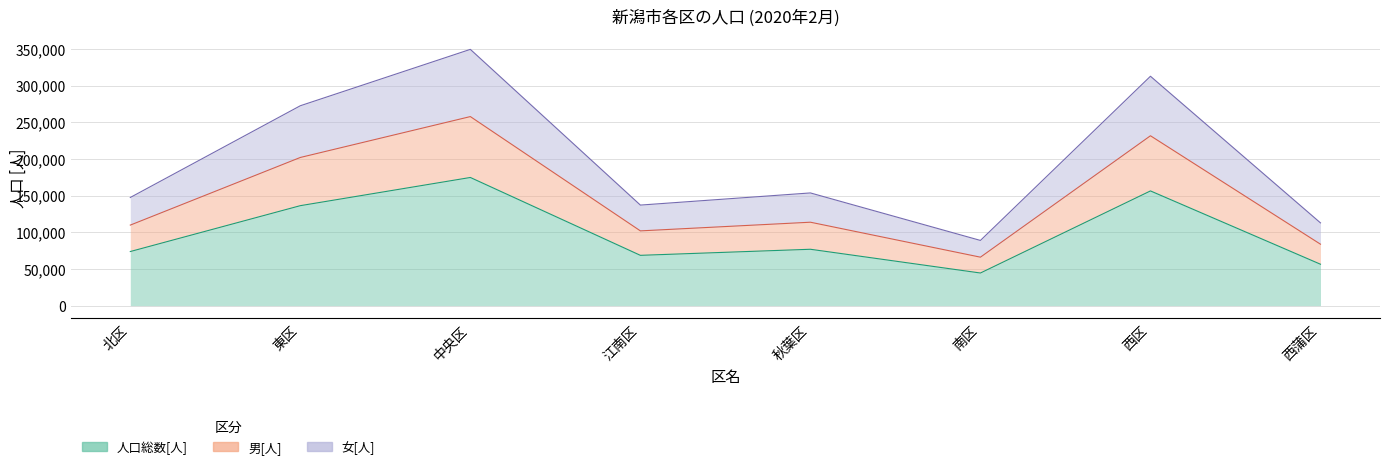

In 人口総数[人], how many points are lower than both neighbors (excluding endpoints)?

2